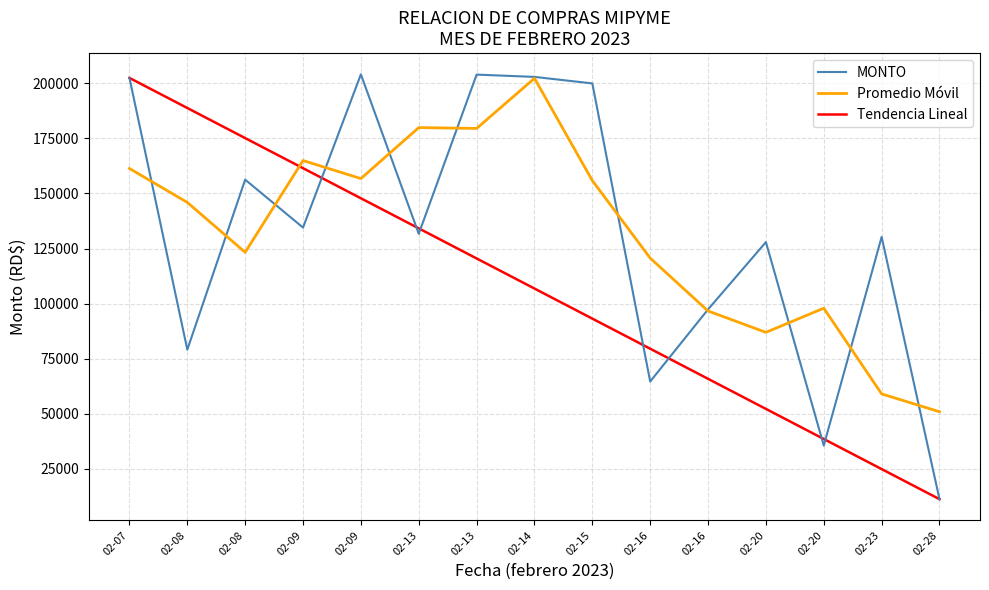

Read the MONTO value at 02-16.

64605.0